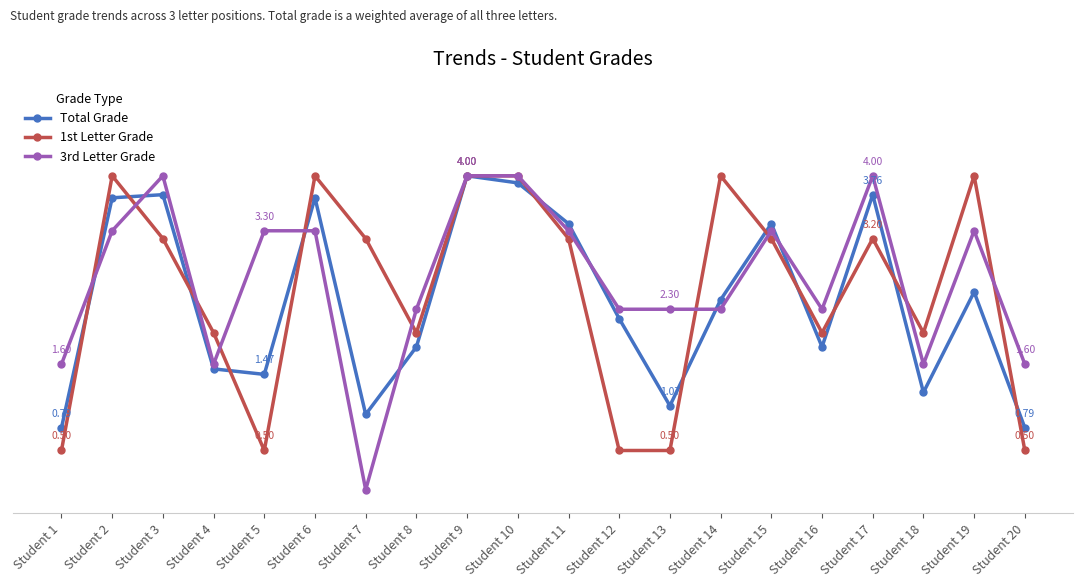

Is this an area chart (filled region under the line)?

No